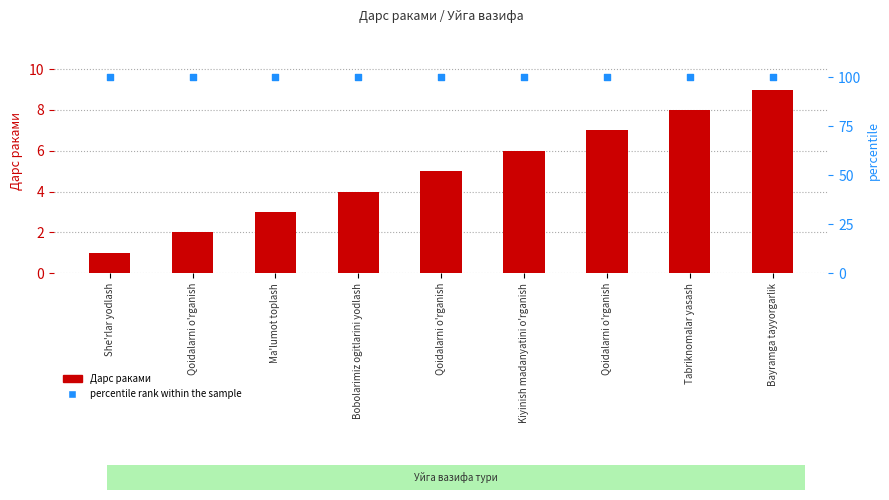

Which series has the largest total across all categories?

percentile rank within the sample